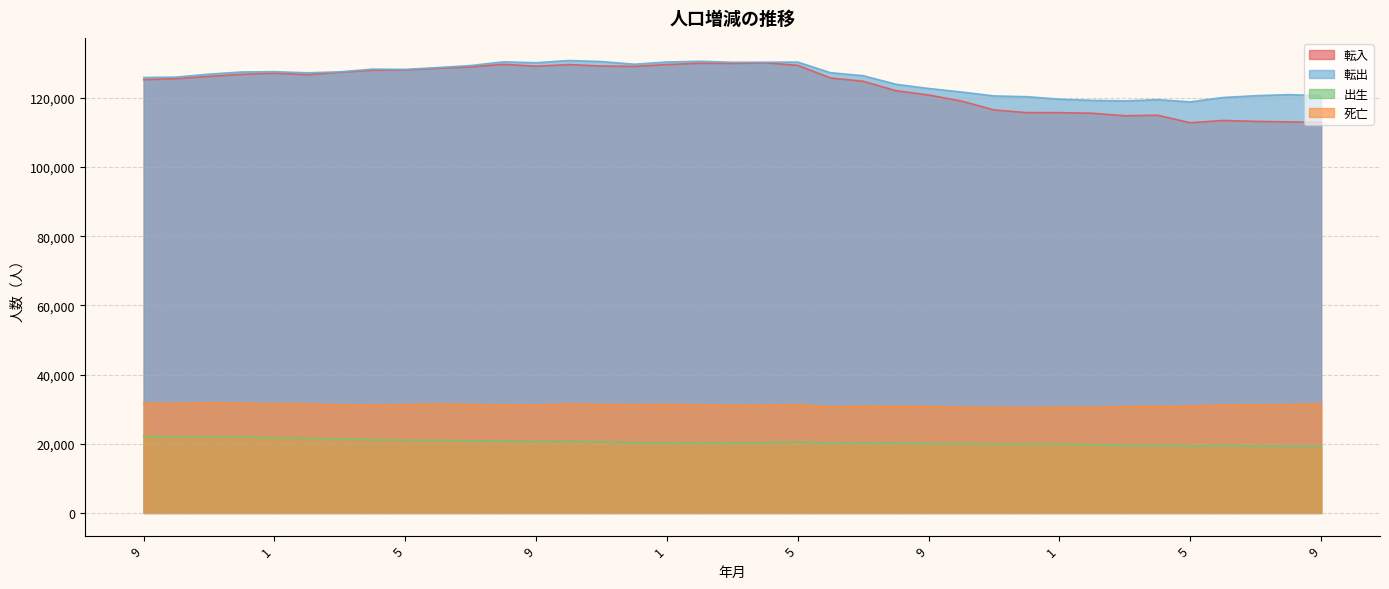

Between 6 and 8, which is larger?

8